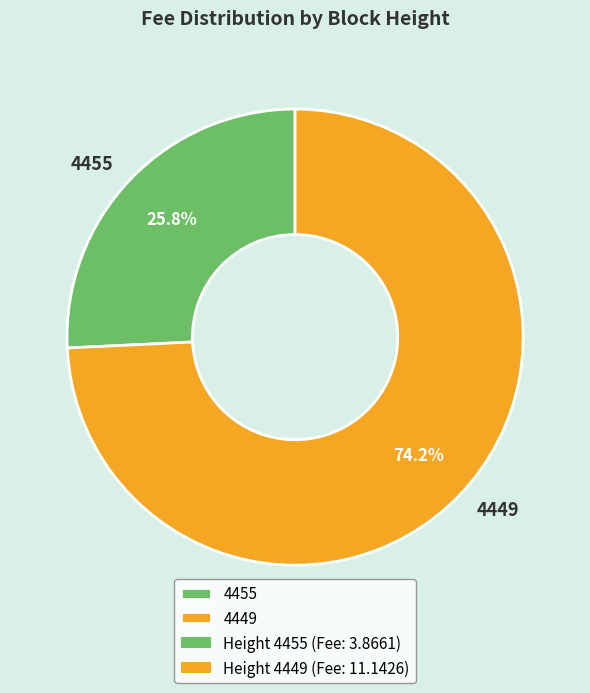

Is it true that 4449 is 66% of the pie?

False